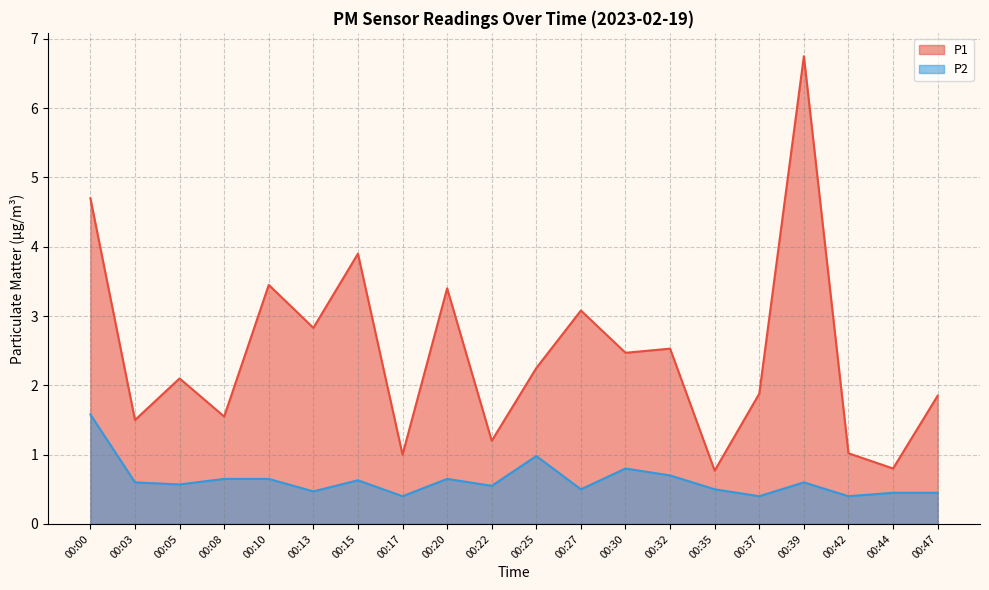

Reading left to right, list all the values displayed in this chart.

P1: 00:00=4.7	00:03=1.5	00:05=2.1	00:08=1.6	00:10=3.5	00:13=2.8	00:15=3.9	00:17=1.0	00:20=3.4	00:22=1.2	00:25=2.2	00:27=3.1	00:30=2.5	00:32=2.5	00:35=0.8	00:37=1.9	00:39=6.8	00:42=1.0	00:44=0.8	00:47=1.9
P2: 00:00=1.6	00:03=0.6	00:05=0.6	00:08=0.7	00:10=0.7	00:13=0.5	00:15=0.6	00:17=0.4	00:20=0.7	00:22=0.6	00:25=1.0	00:27=0.5	00:30=0.8	00:32=0.7	00:35=0.5	00:37=0.4	00:39=0.6	00:42=0.4	00:44=0.5	00:47=0.5